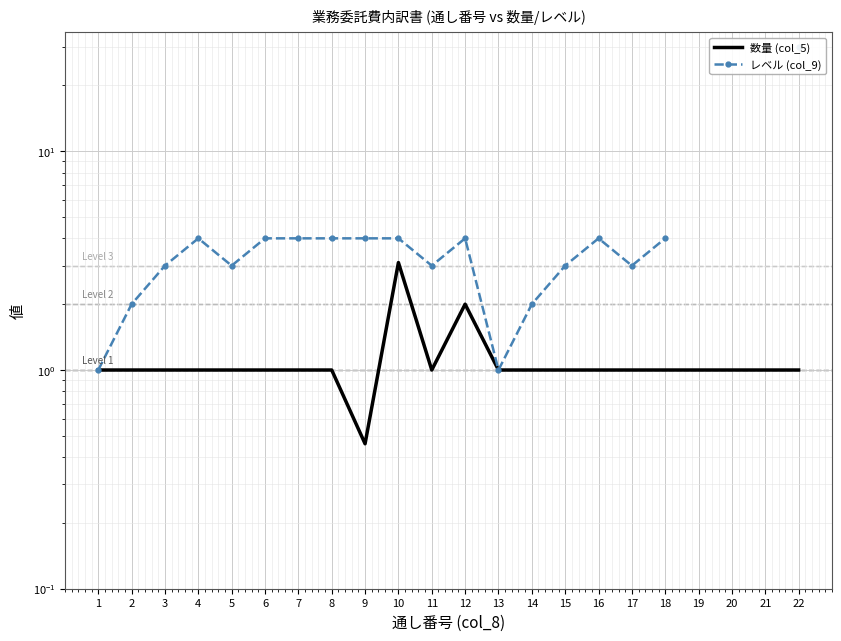

Between 7 and 21, which is larger?

7